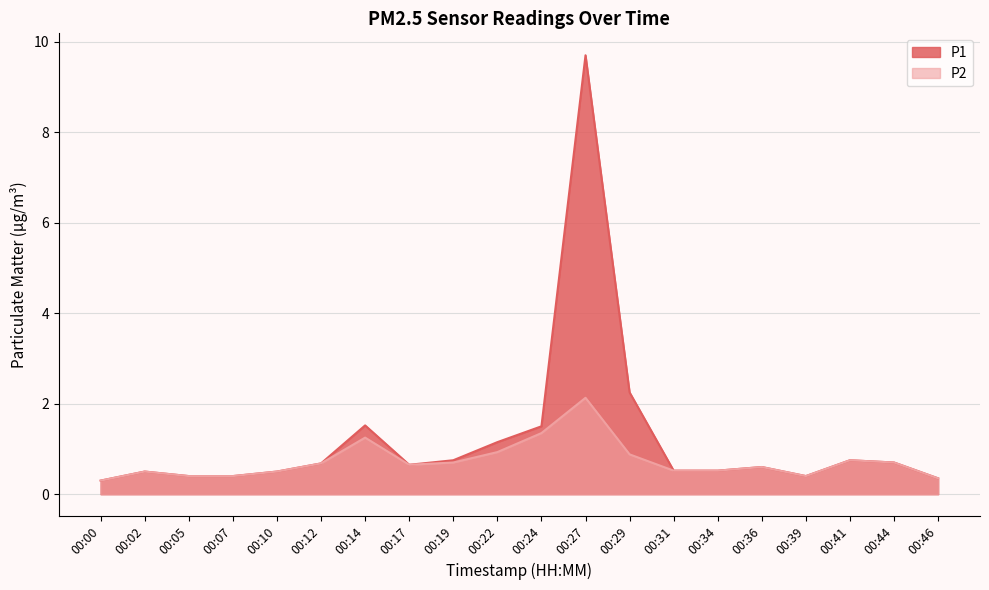

List the series in order of their peak value, lowest first.

P2, P1